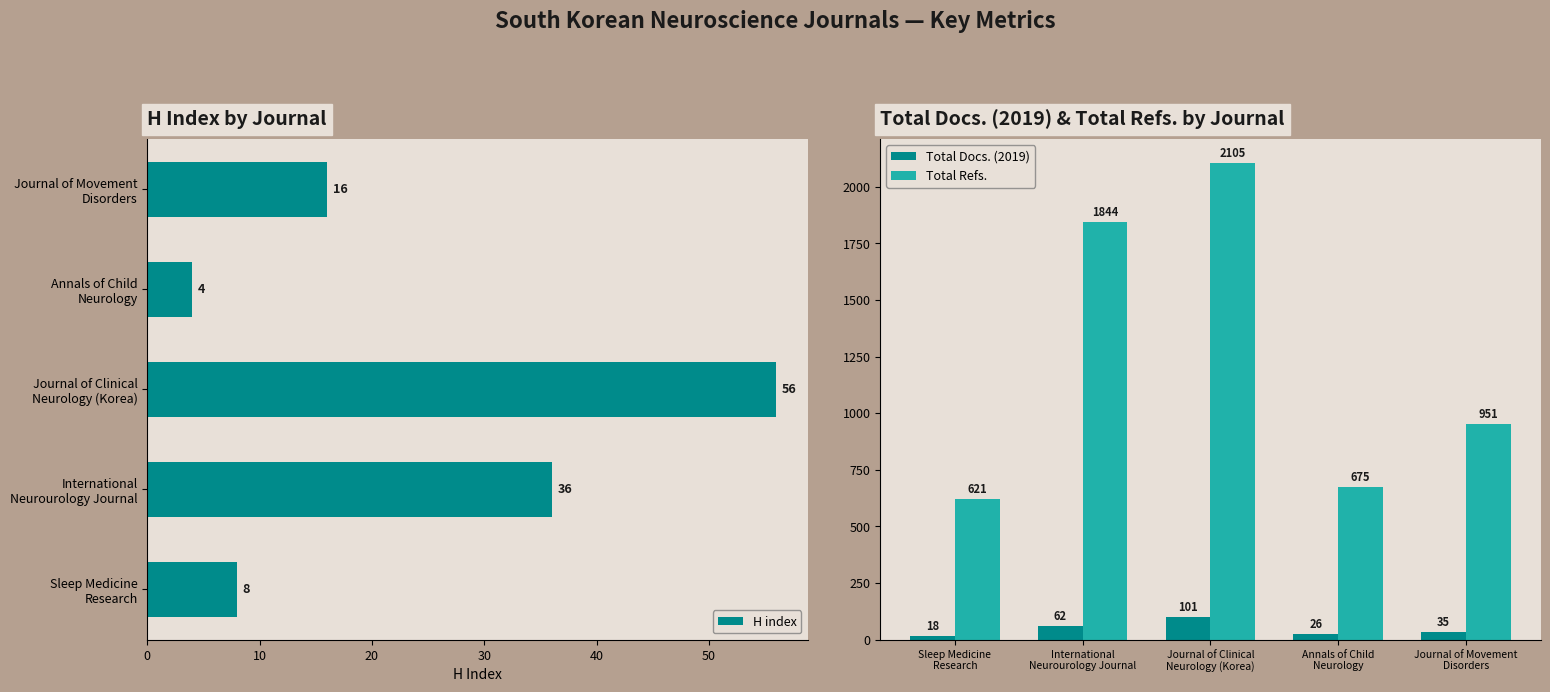

What is the average value of the Total Refs. series?

1239